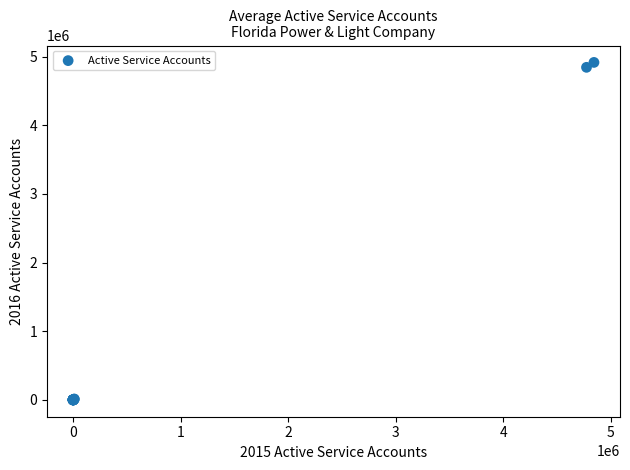

What Y value in the scatter plot is closest to 2458516?

4845380.8